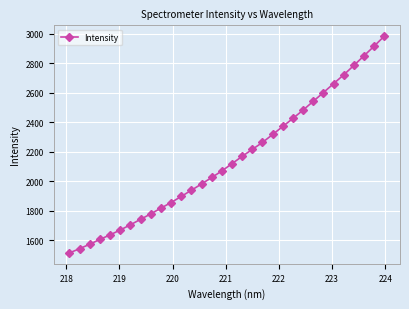

What is the value of the 25th point from the left?

2540.9